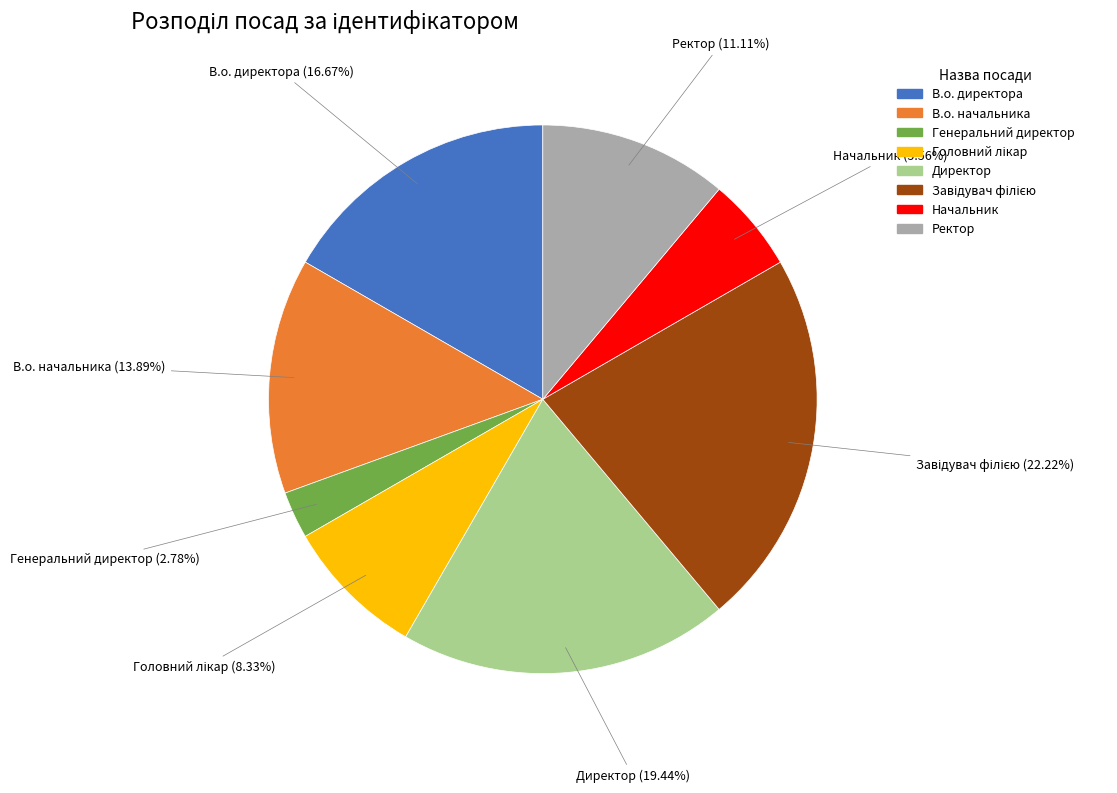

Is the sum of Начальник and Генеральний директор greater than half?

No